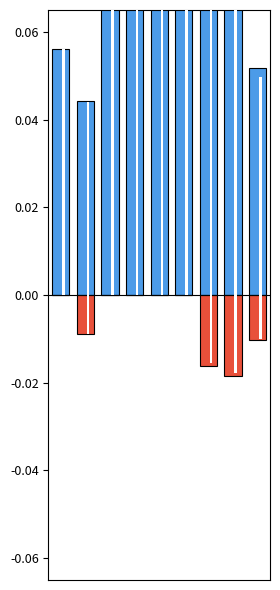

Read the Net value at 2.

0.1